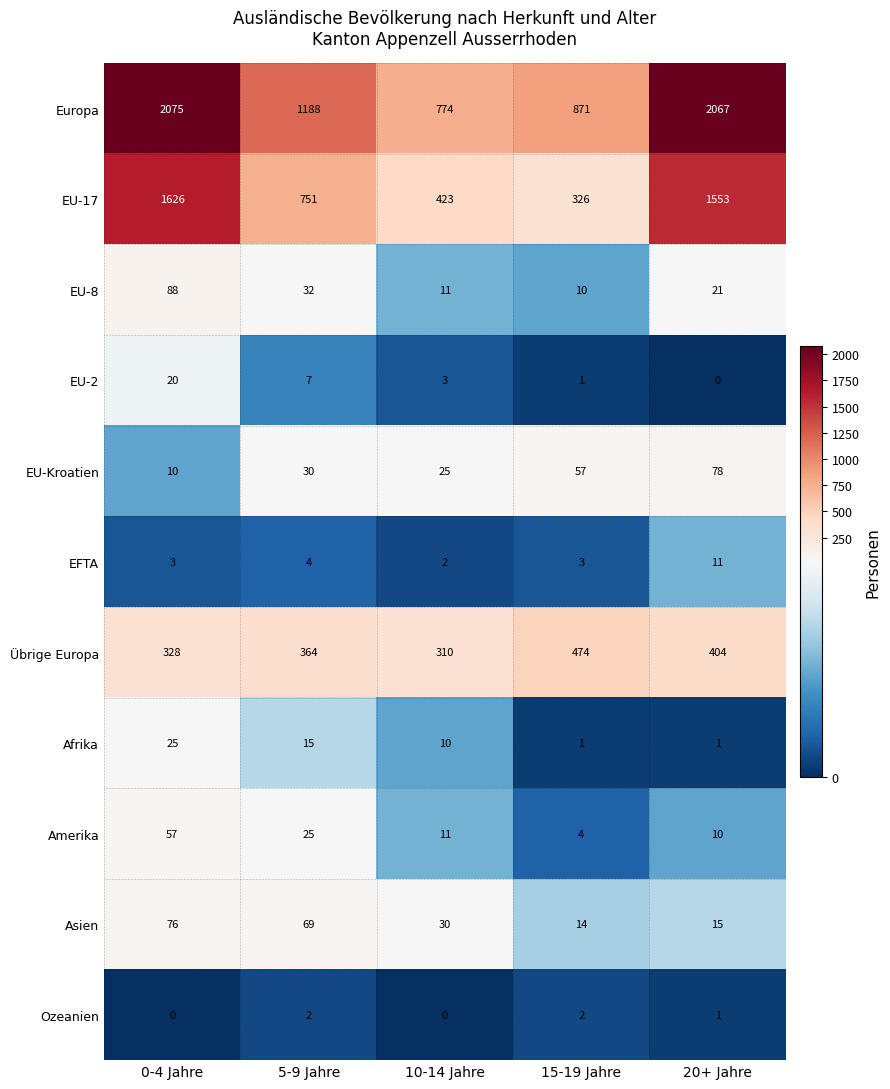

What is the difference between the EFTA values at 20+ Jahre and 15-19 Jahre?

8